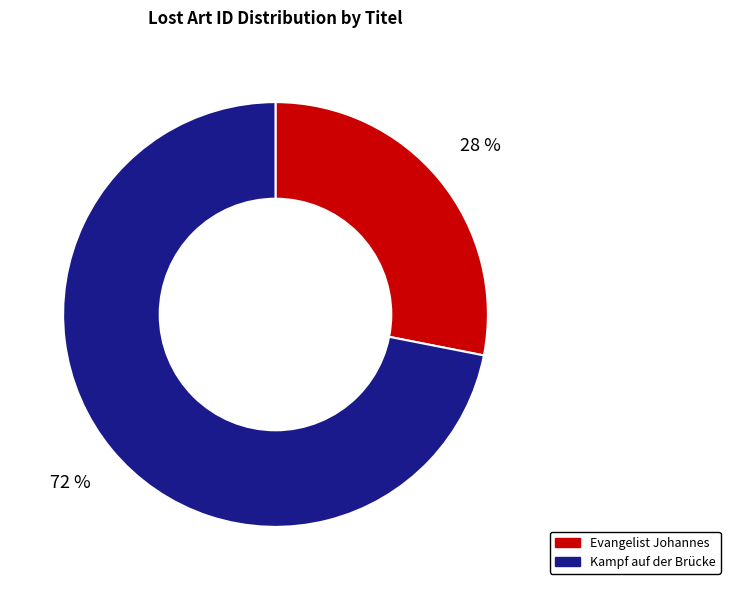

To the nearest percent, what percentage of the pie is Kampf auf der Brücke?

72%